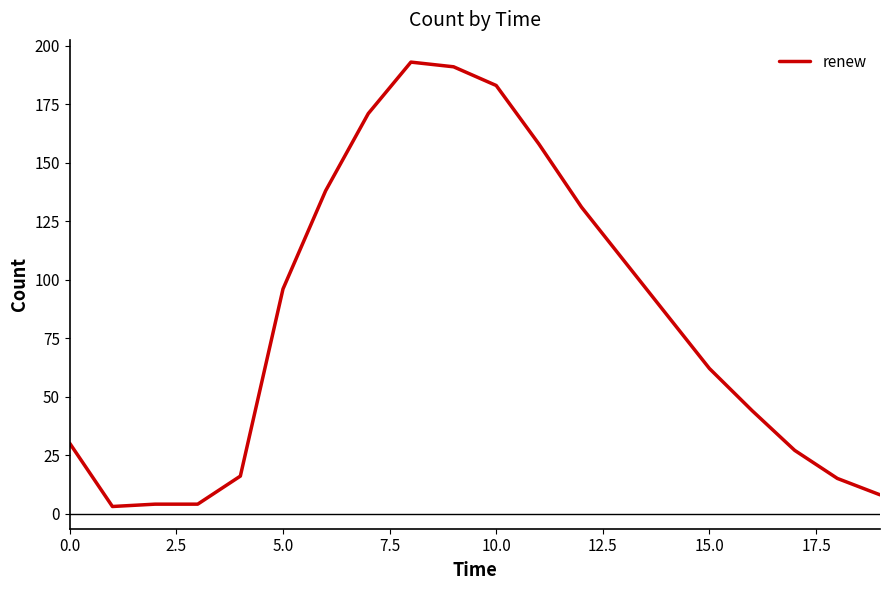

What is the difference between the maximum and minimum values?

190